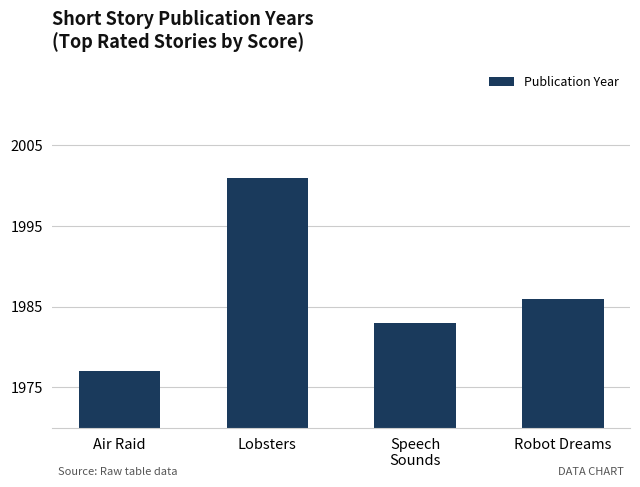

Where does the data first go above 1986?

Lobsters